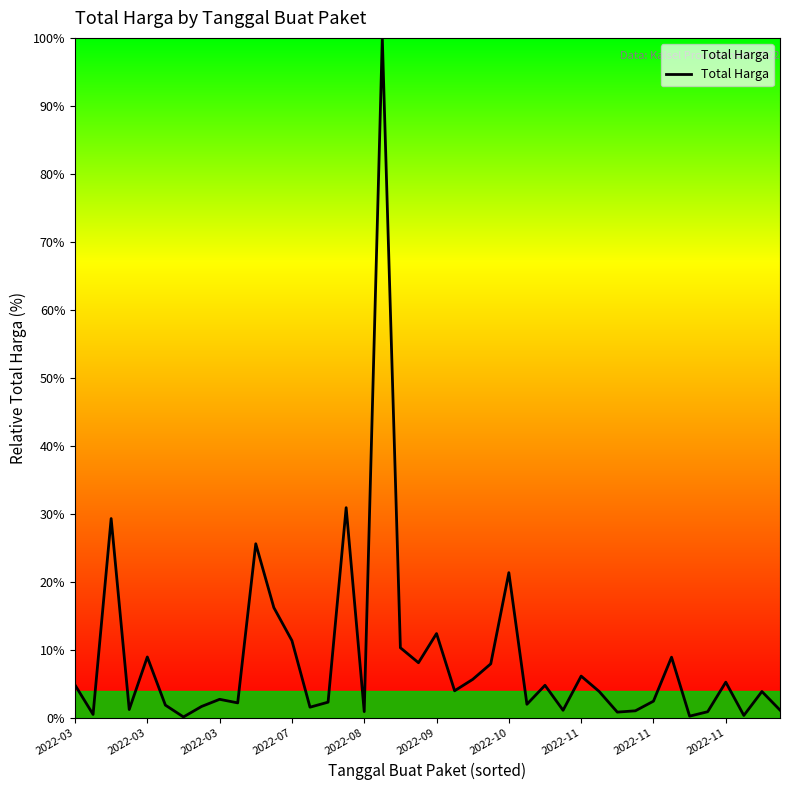

What is the maximum value shown in the chart?

100.0